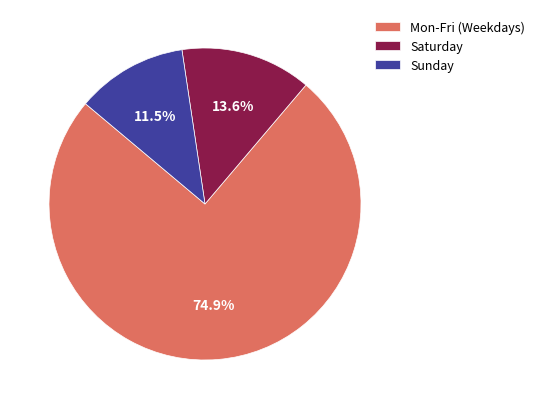

Which slice is the smallest?

Sunday